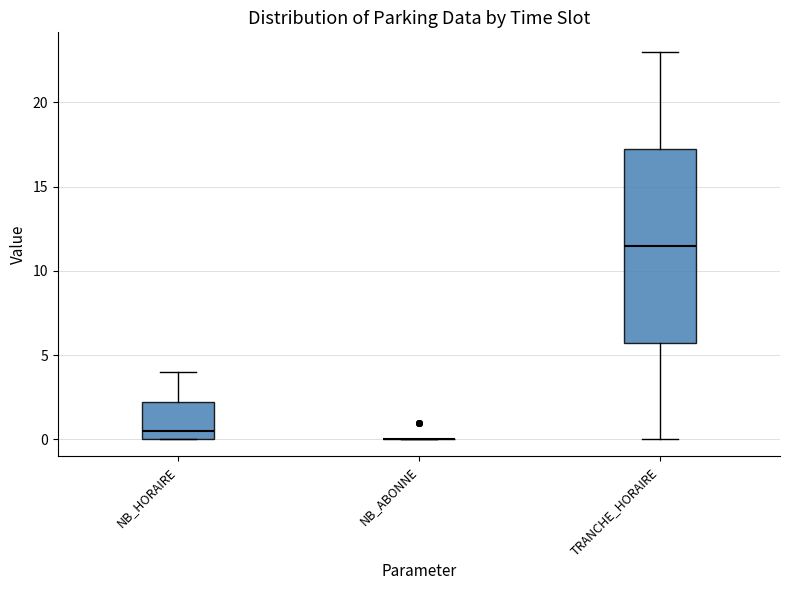

Where does the upper whisker of the box for NB_HORAIRE end on the y-axis? The values are not printed on the chart, so give them approximately, as read against the axis.

4.0